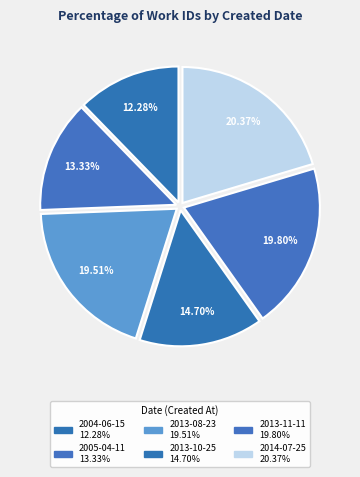

Rank the categories by value from lowest to highest.

2004-06-15, 2005-04-11, 2013-10-25, 2013-08-23, 2013-11-11, 2014-07-25